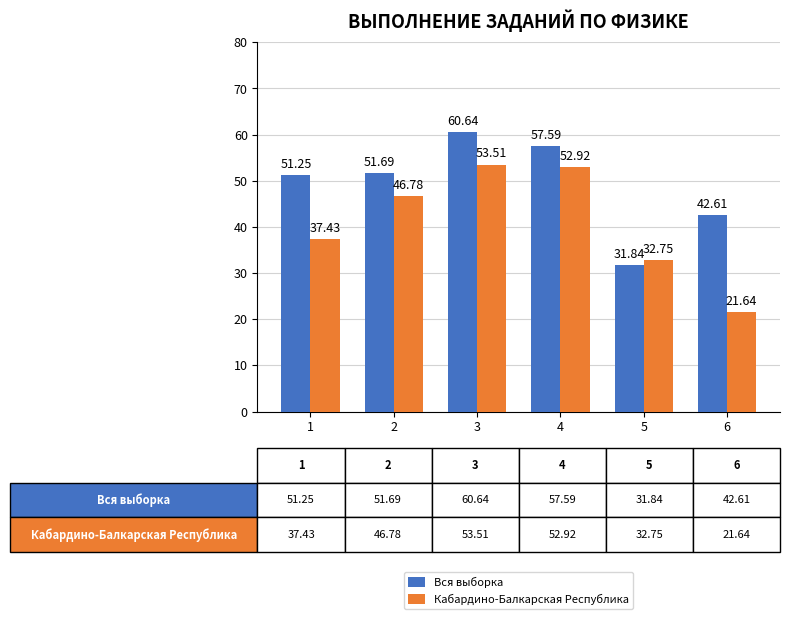

Count the number of categories in the chart.

6